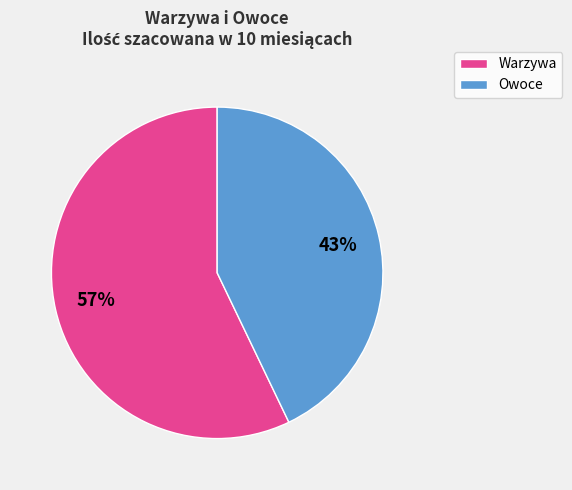

To the nearest percent, what is the difference between the largest and smallest slice percentages?

14%